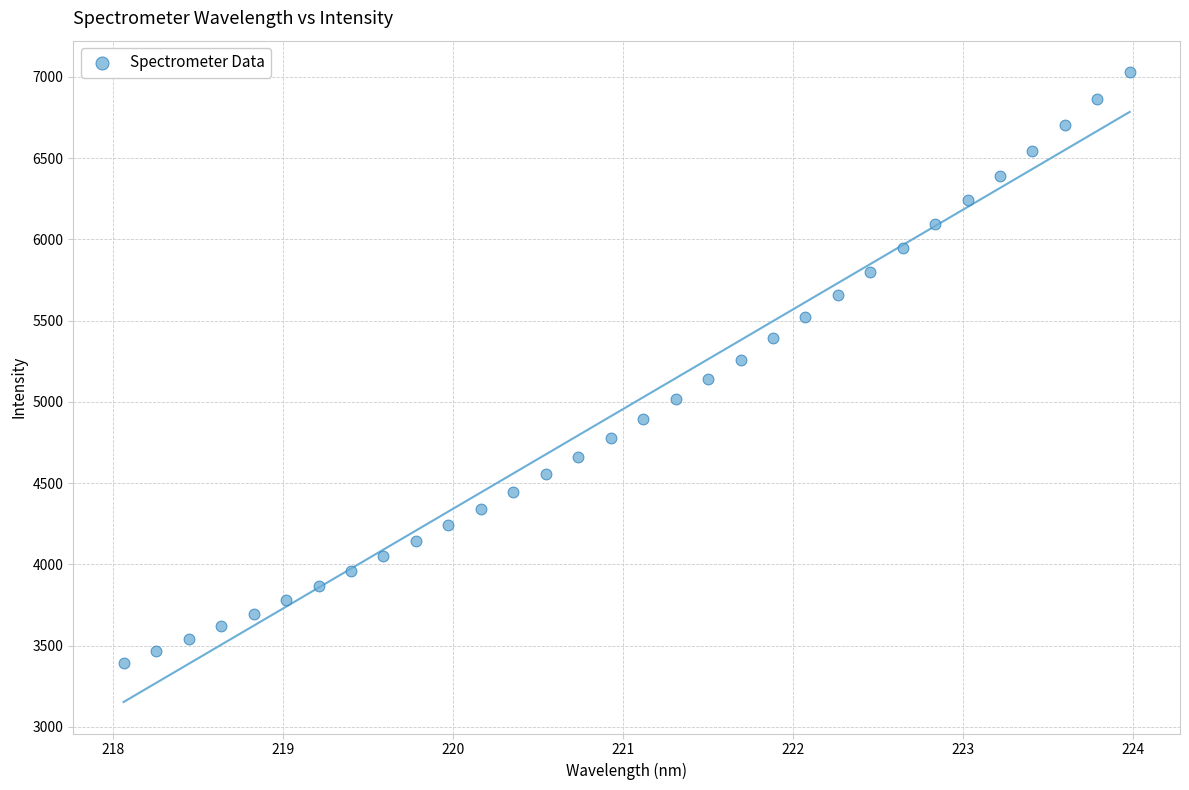

What is the range of Y values (max minus min)?

3637.3